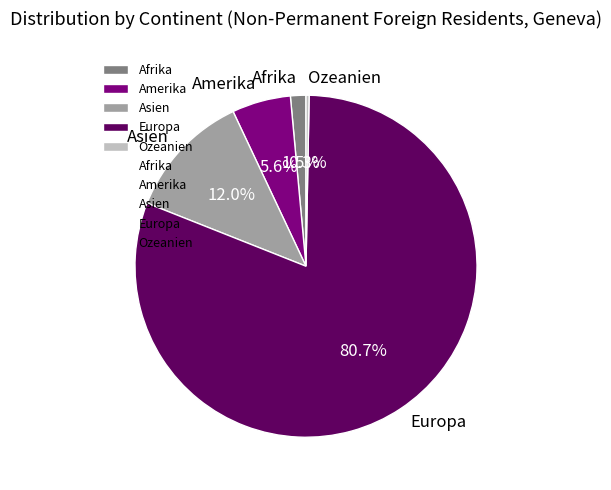

To the nearest percent, what portion does Amerika represent?

6%